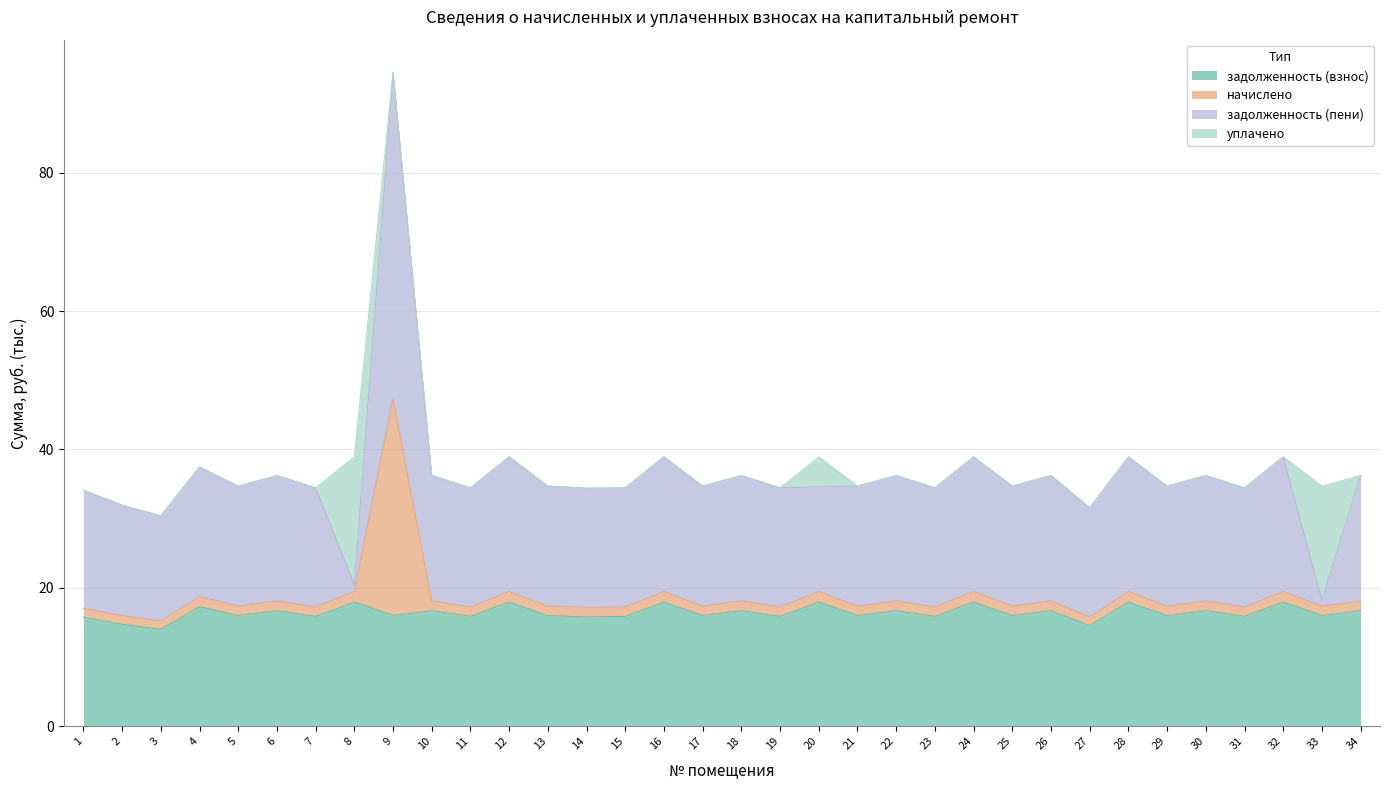

Rank the categories by начислено value from highest to lowest.

9, 8, 12, 16, 20, 24, 28, 32, 4, 6, 10, 18, 22, 26, 30, 34, 17, 21, 25, 33, 5, 13, 29, 7, 11, 15, 19, 23, 31, 14, 1, 2, 27, 3